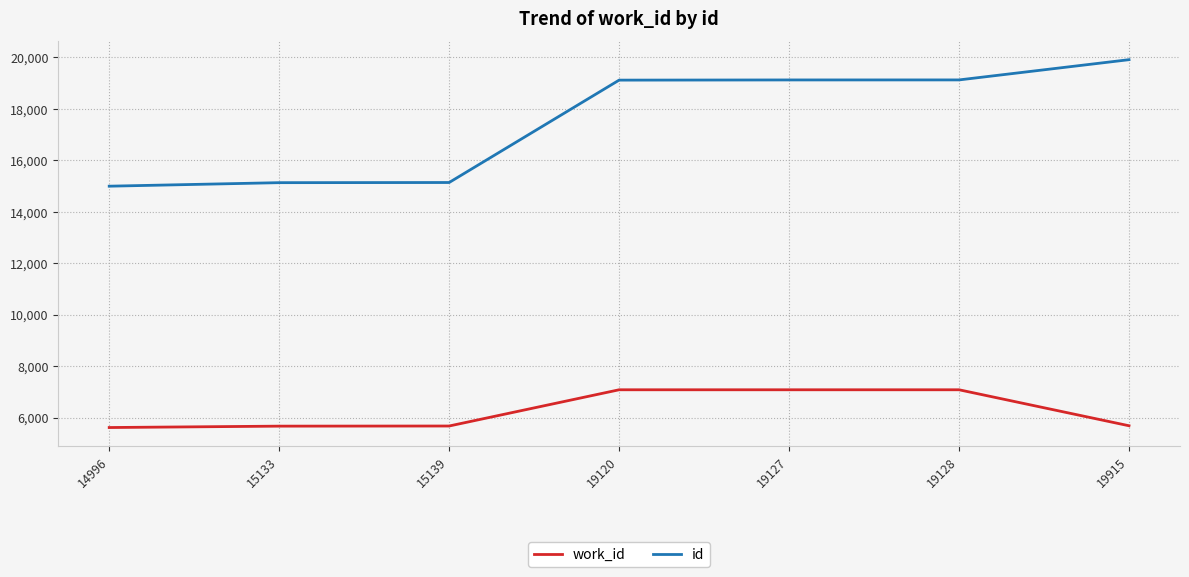

What is the difference between the maximum and minimum values in the work_id series?

1468